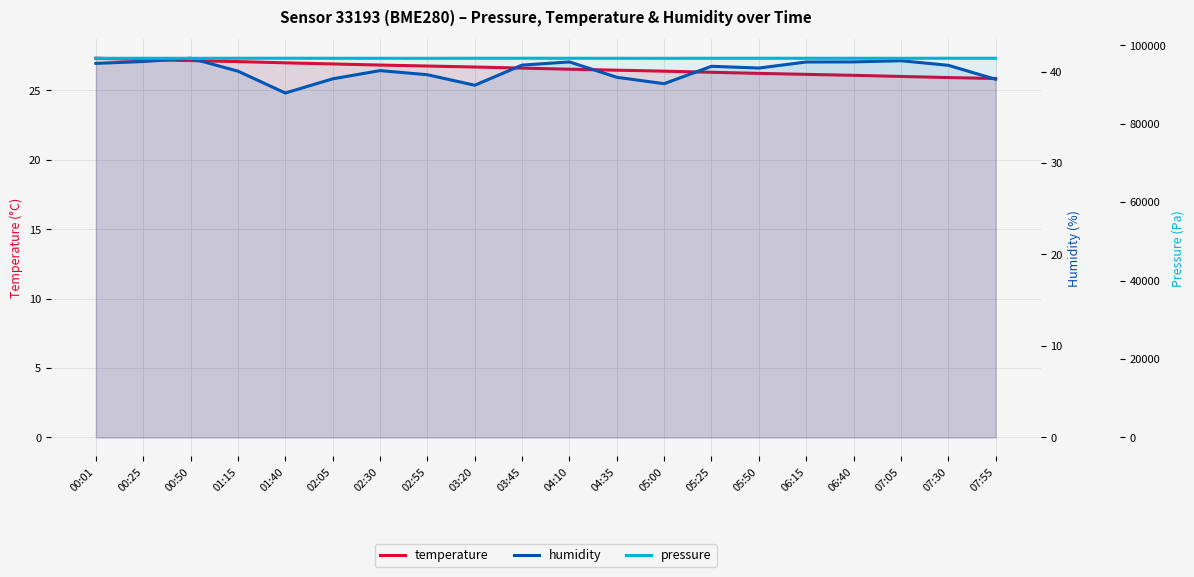

The value of temperature at 07:55 is 25.9. True or false?

True